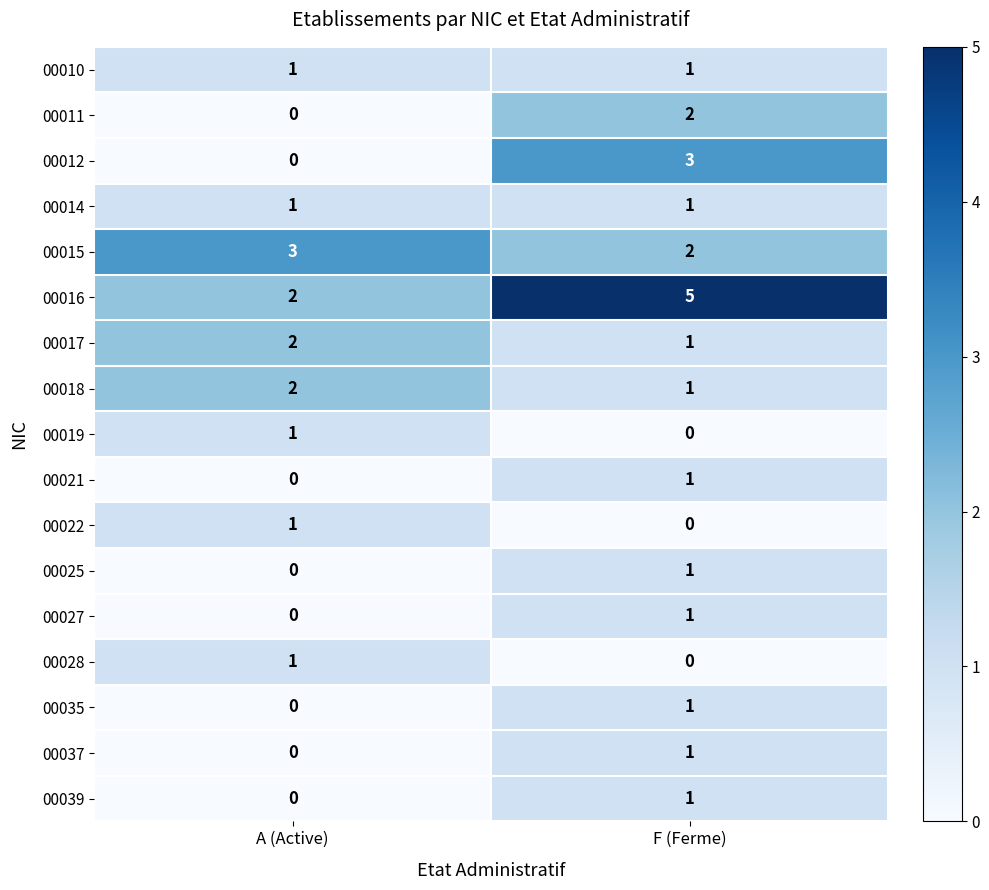

What is the greatest value displayed?

5